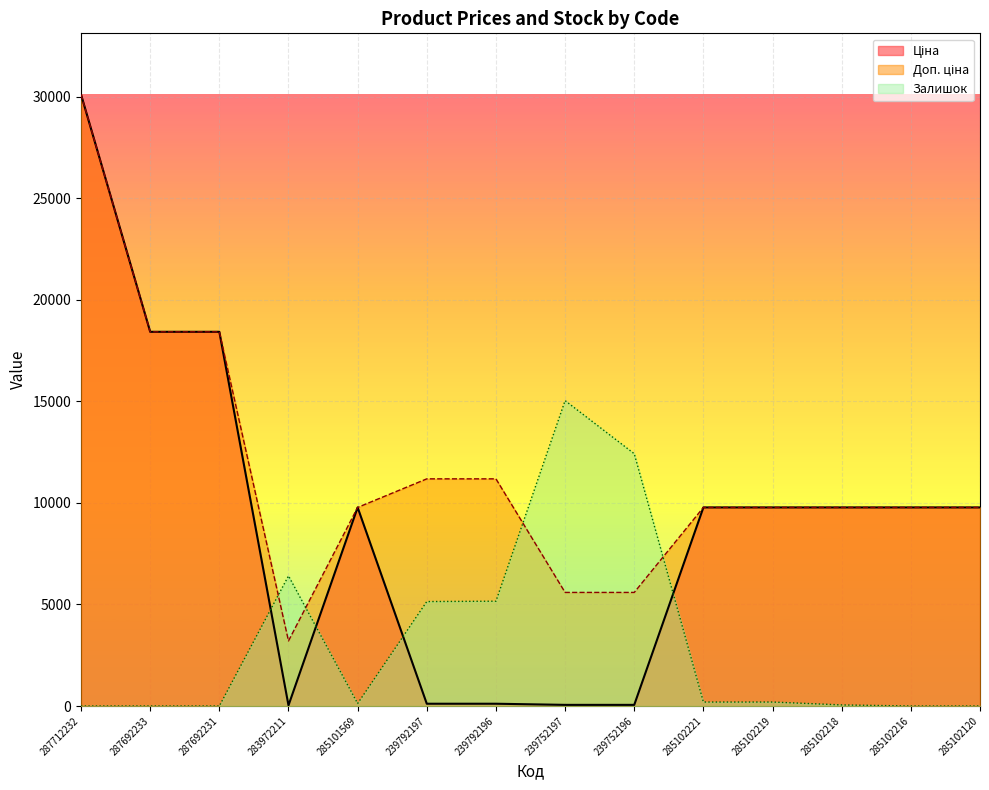

True or false: Доп. ціна has more than 0 interior local peaks.

False